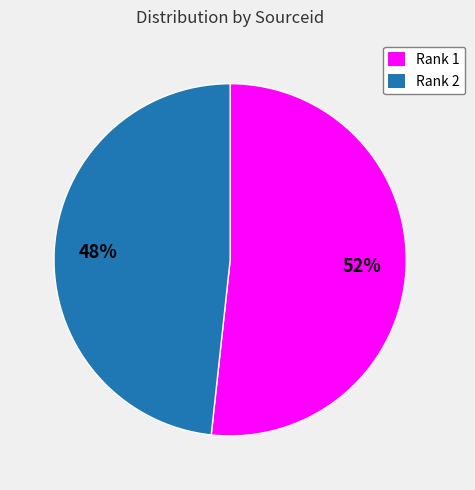

How many slices are in this pie chart?

2